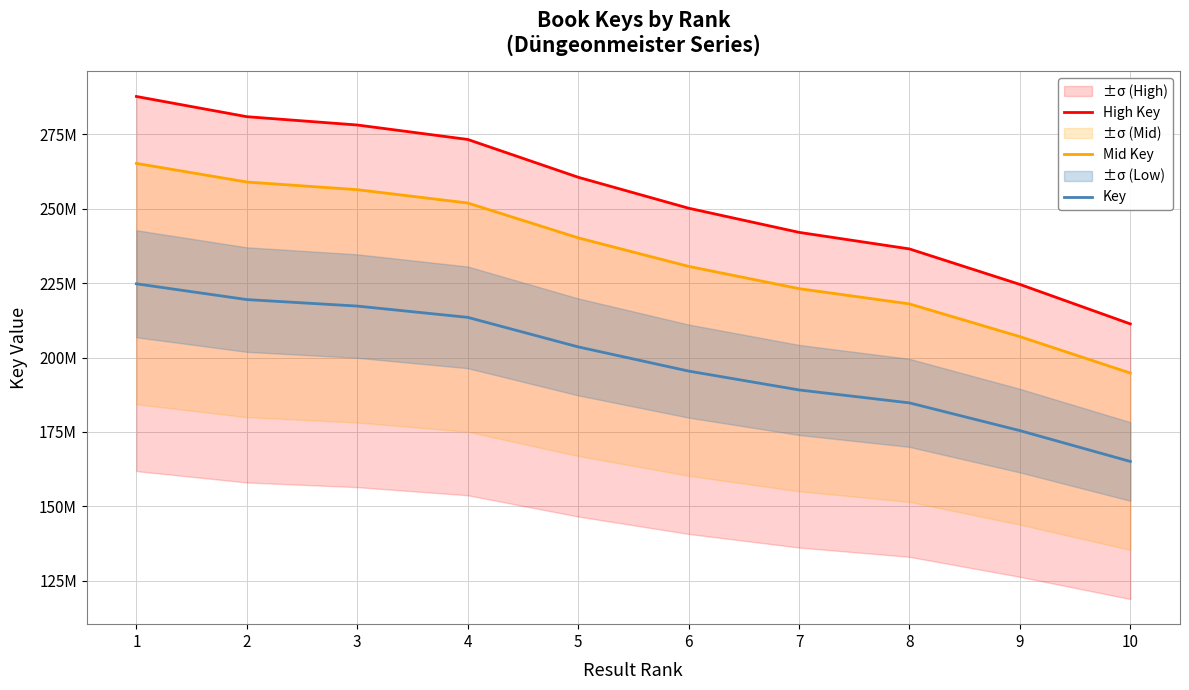

List the series in order of their peak value, highest first.

High Key, Mid Key, Key